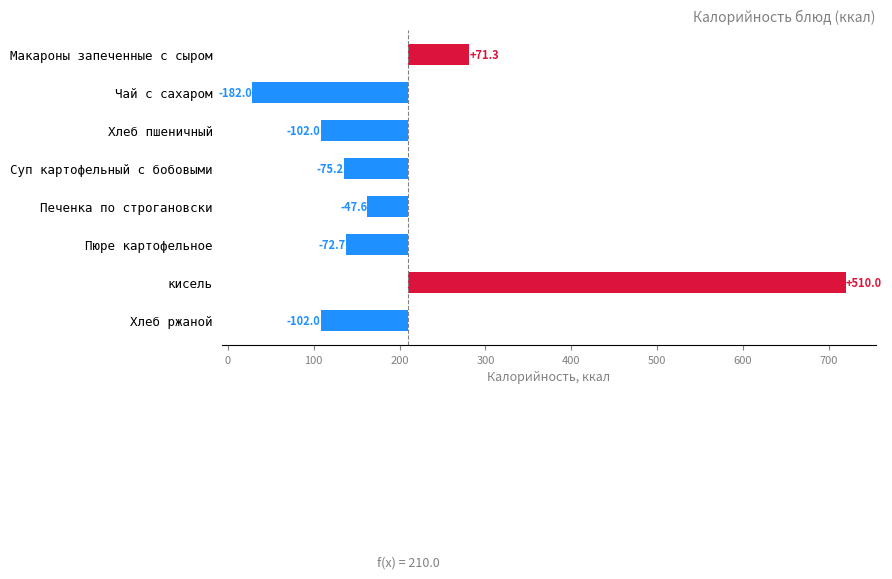

What is the smallest value displayed?

-182.0